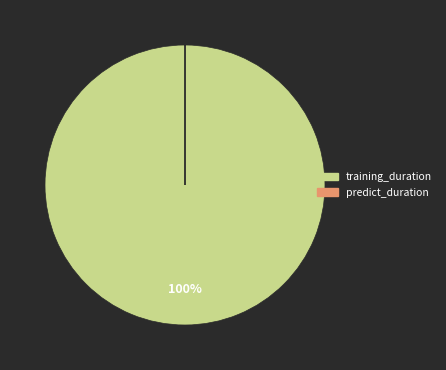

Which category accounts for the majority?

training_duration